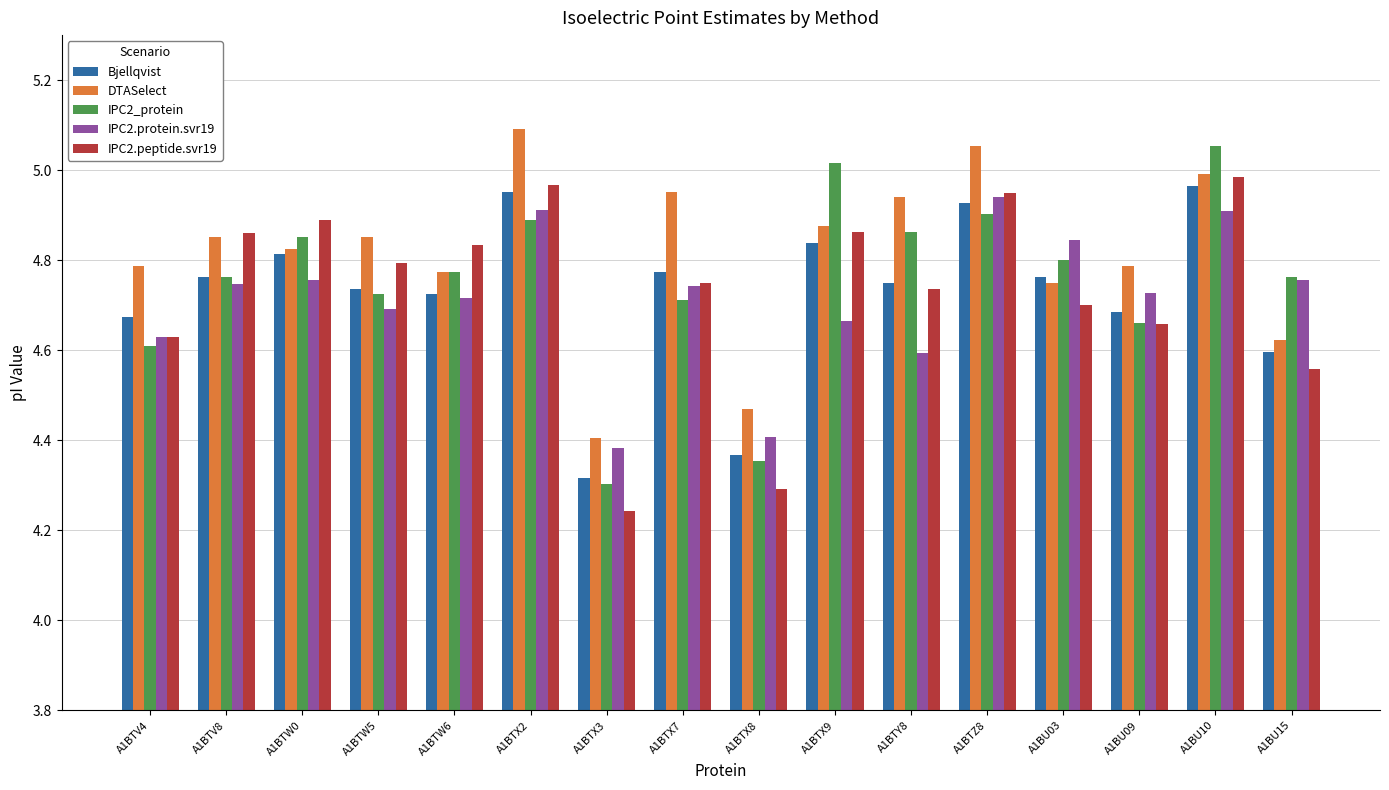

Which category has the lowest value in the DTASelect series?

A1BTX3